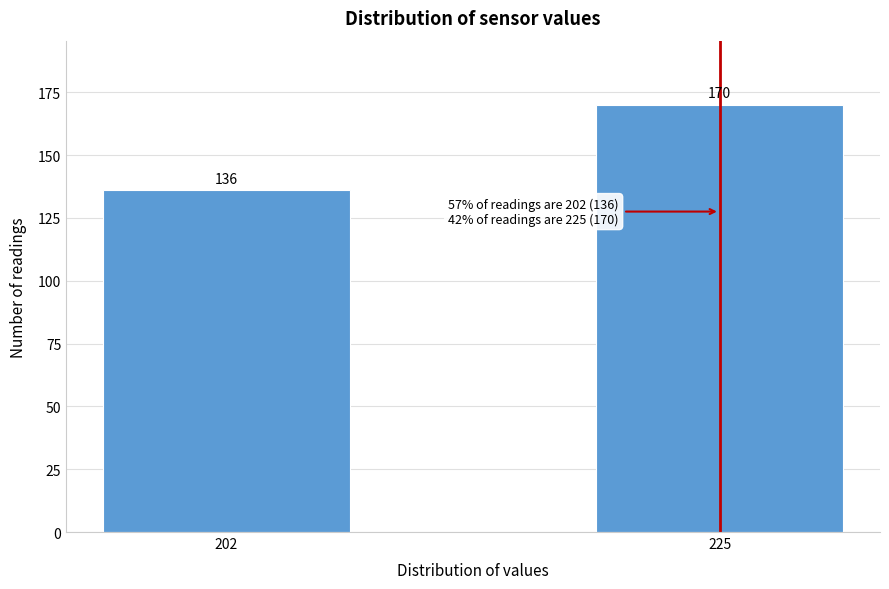

Reading left to right, extract all data points from this chart.

202=136	225=170